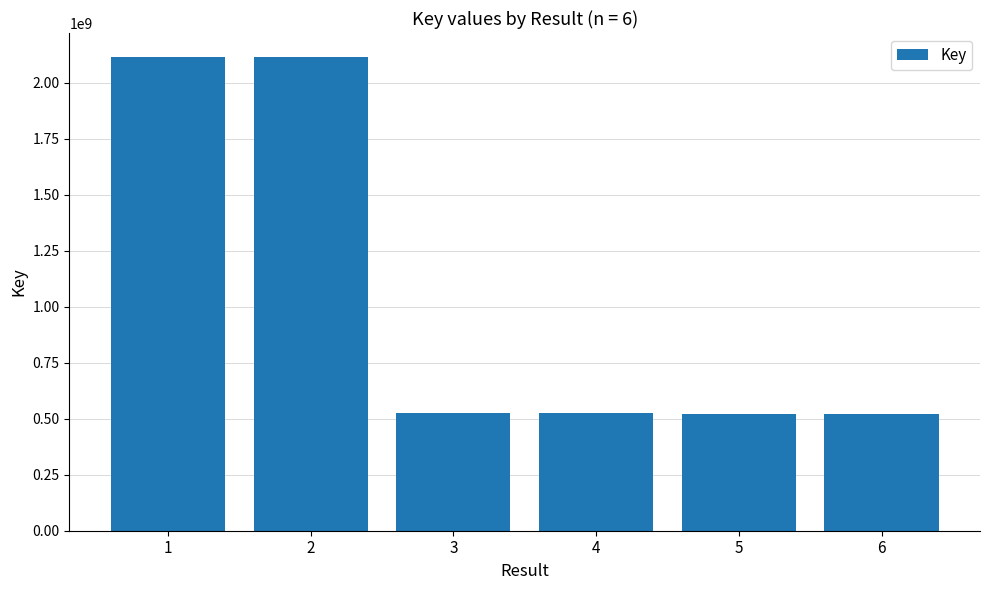

What is the sum of all values?

6329048927